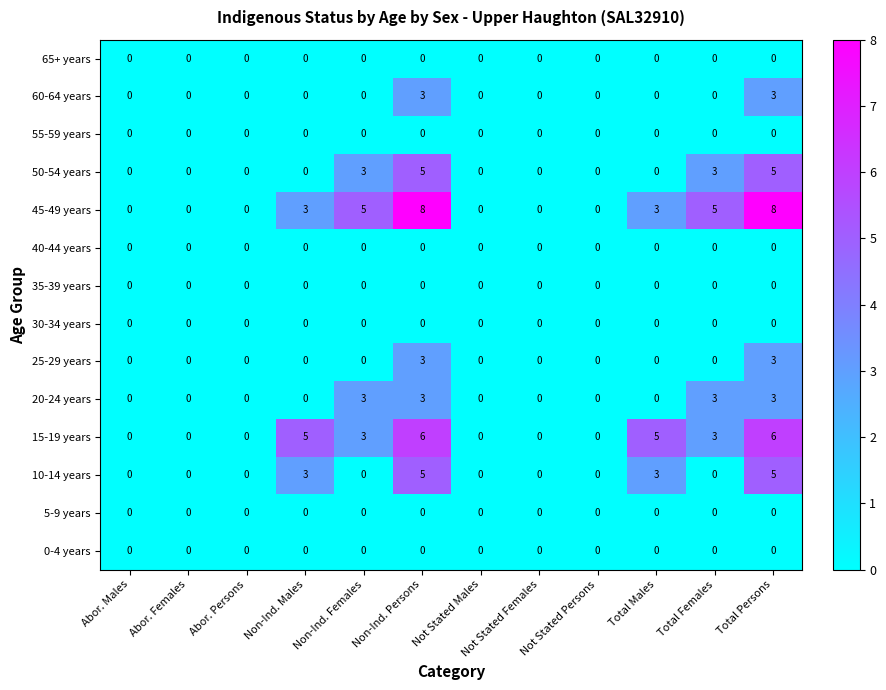

Which series has the largest total across all categories?

45-49 years